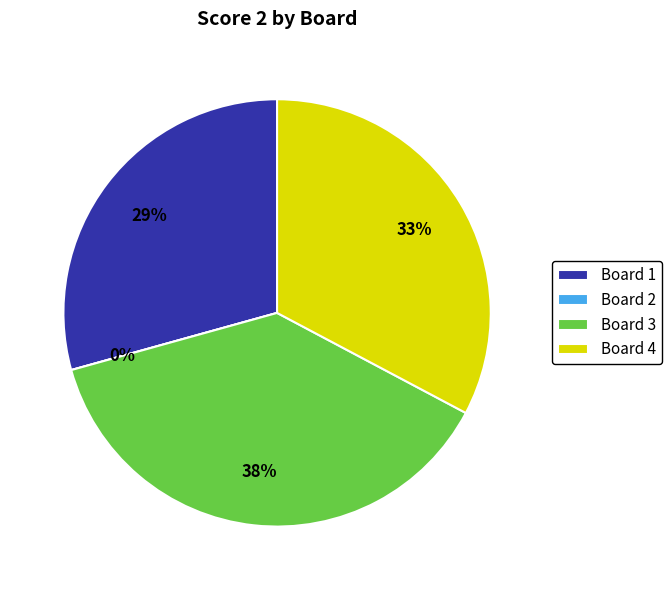

To the nearest percent, what portion does Board 4 represent?

33%